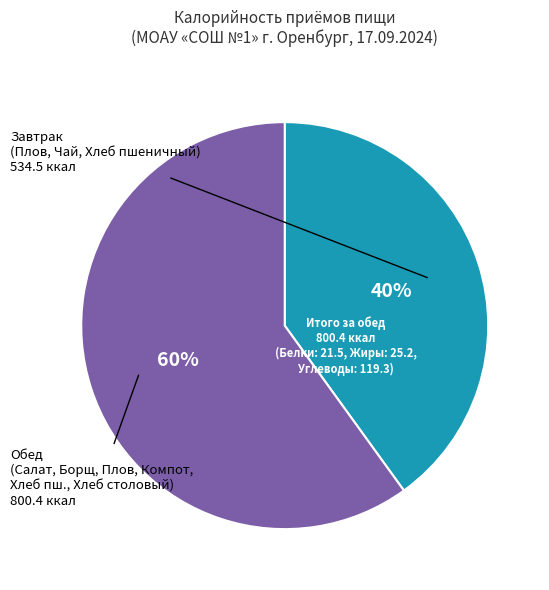

Count the number of slices in the pie.

2